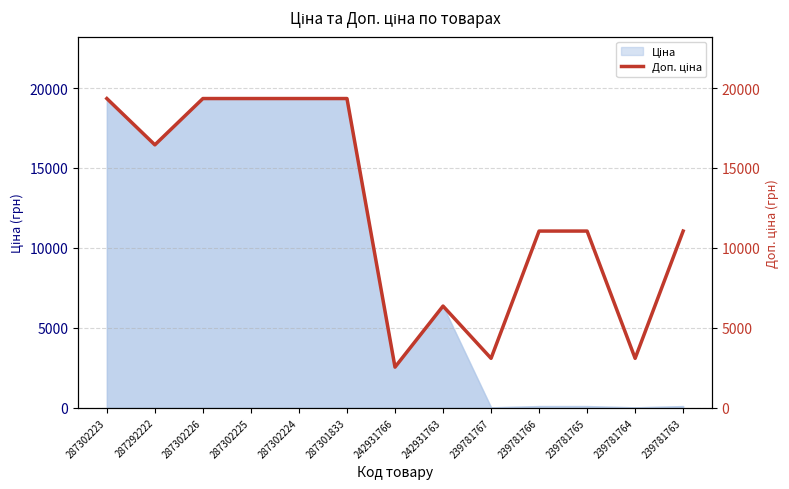

Where is the data nearest to the value 10944?

239781766